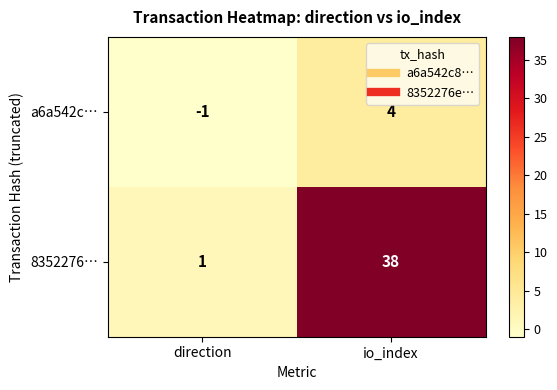

Which series has the largest total across all categories?

8352276…